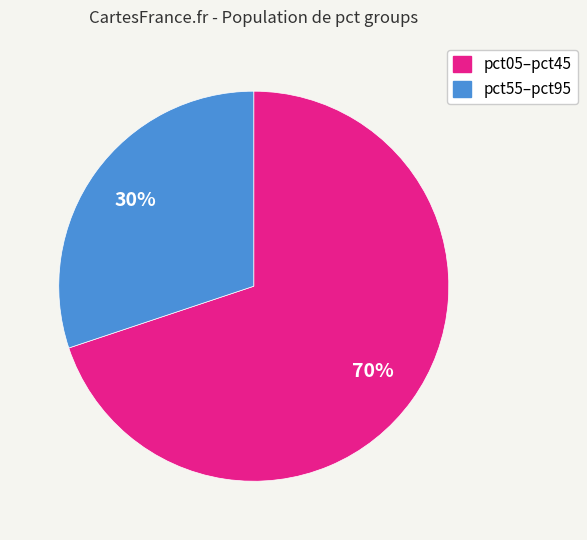

To the nearest percent, what is the difference between the largest and smallest slice percentages?

40%